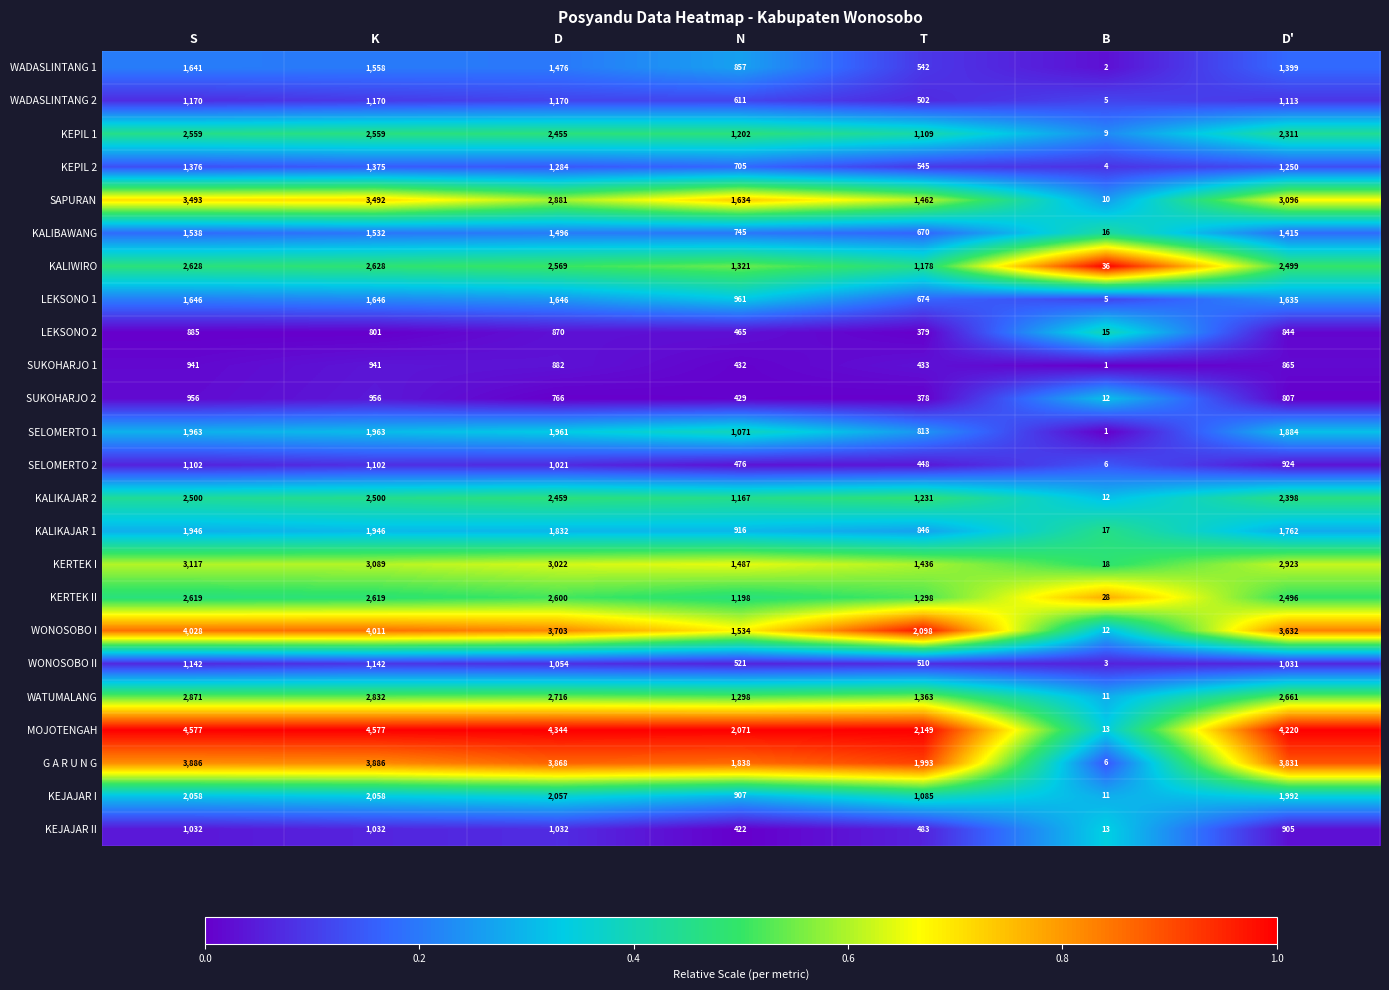

Which series has the widest spread of values?

MOJOTENGAH